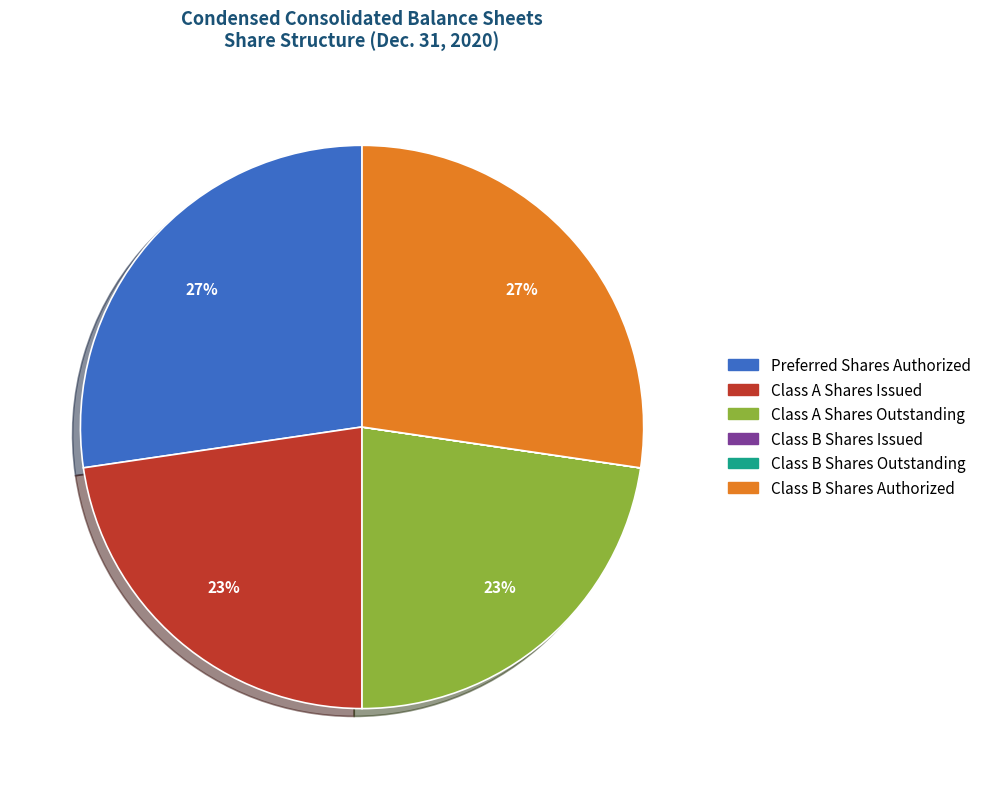

Do Class B Shares Authorized and Preferred Shares Authorized together represent more than half of the pie?

Yes